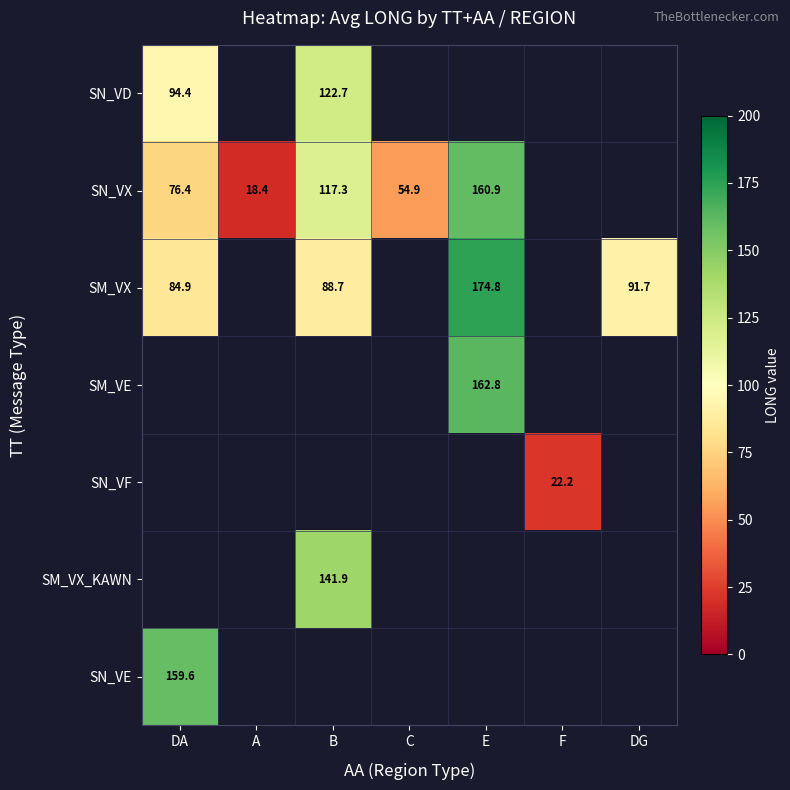

The SN_VD series shows 35.9 at B. True or false?

False